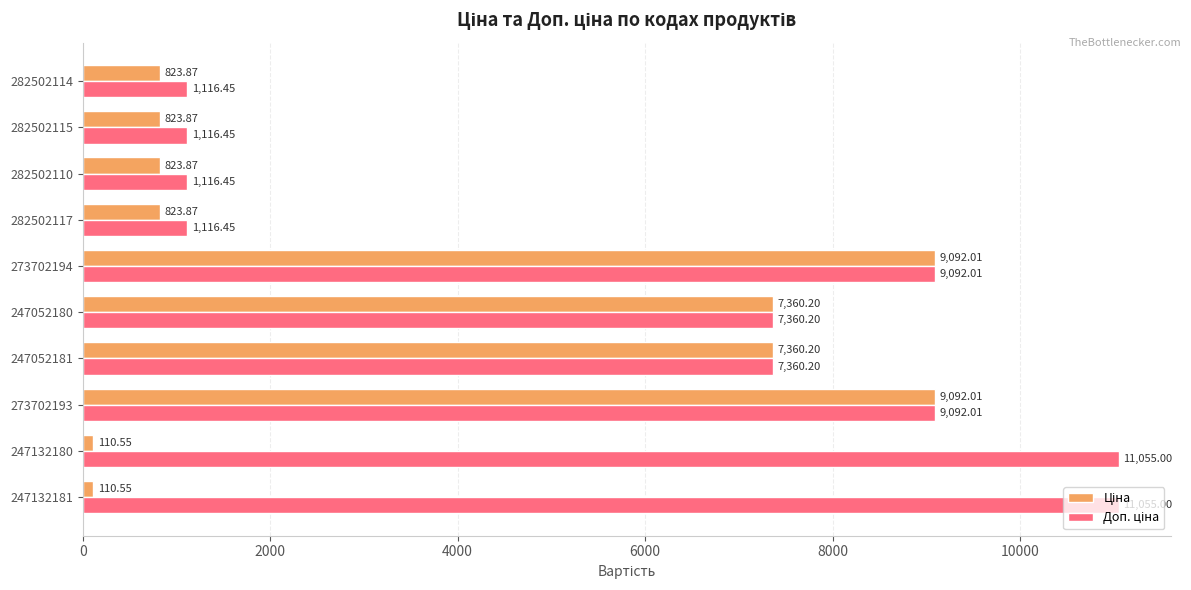

What is the total value across all series at 282502110?

1940.3